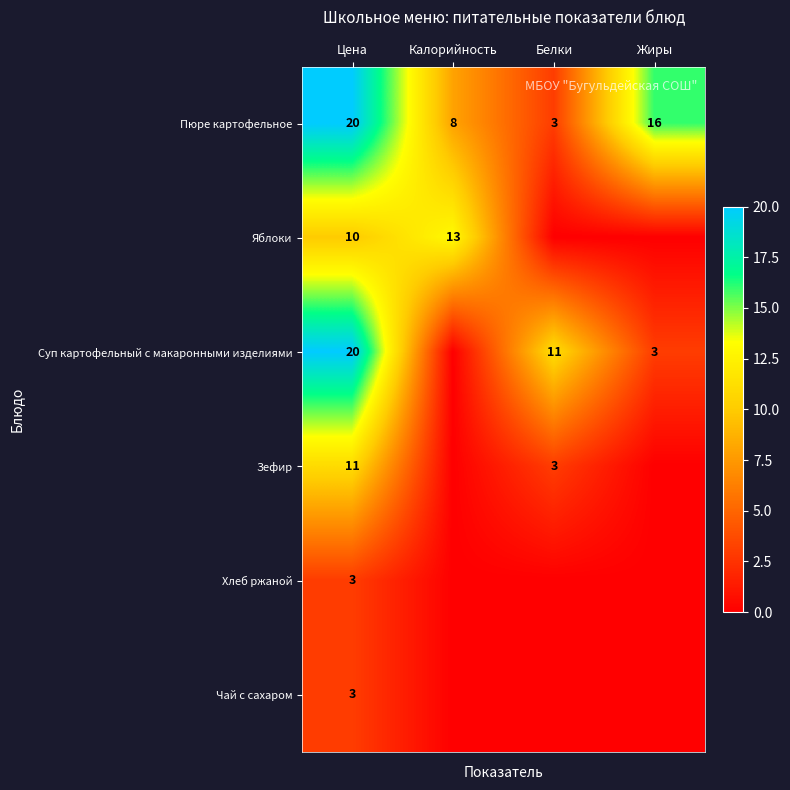

The Яблоки series shows 7 at Калорийность. True or false?

False